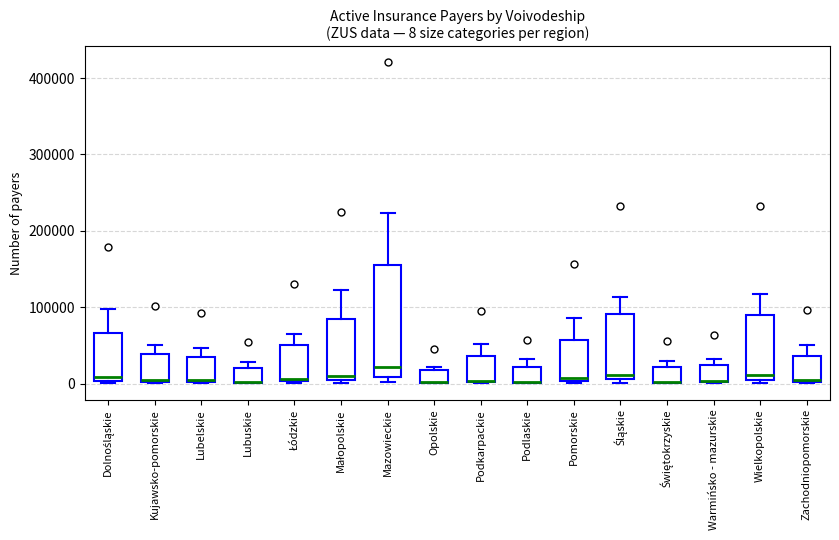

Comparing the boxes themselves (not the whiskers), which one is the tallest?

Mazowieckie